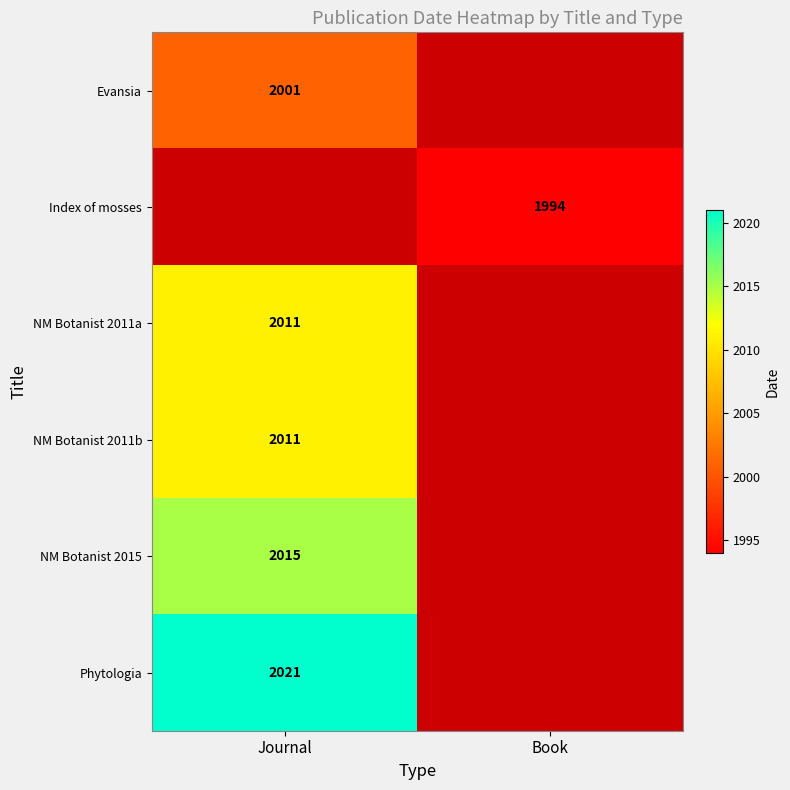

True or false: NM Botanist 2011a has a value of 2011 at Journal.

True